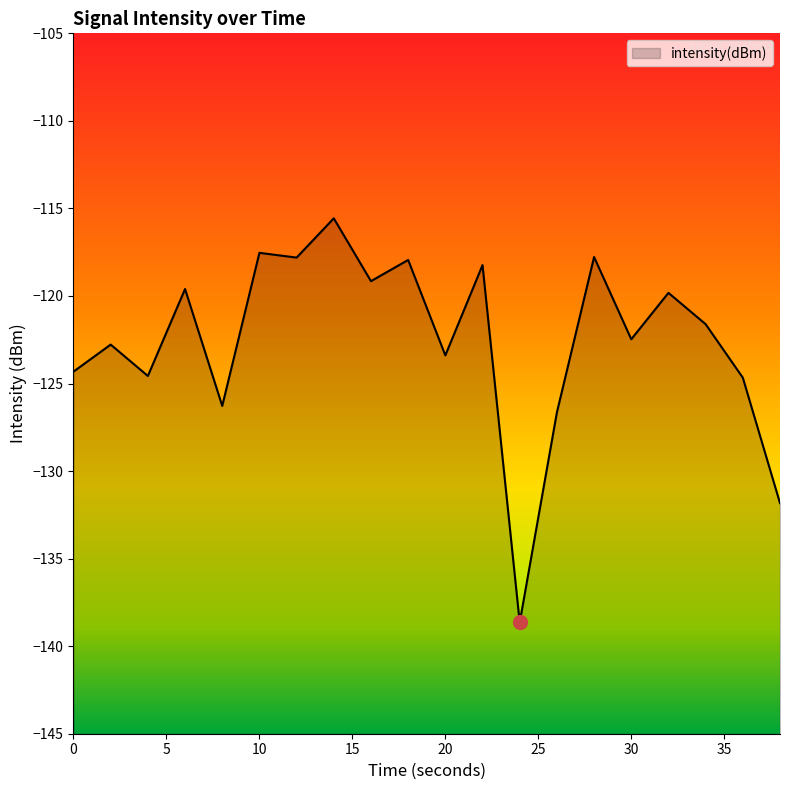

What is the difference between the maximum and minimum values?

23.1